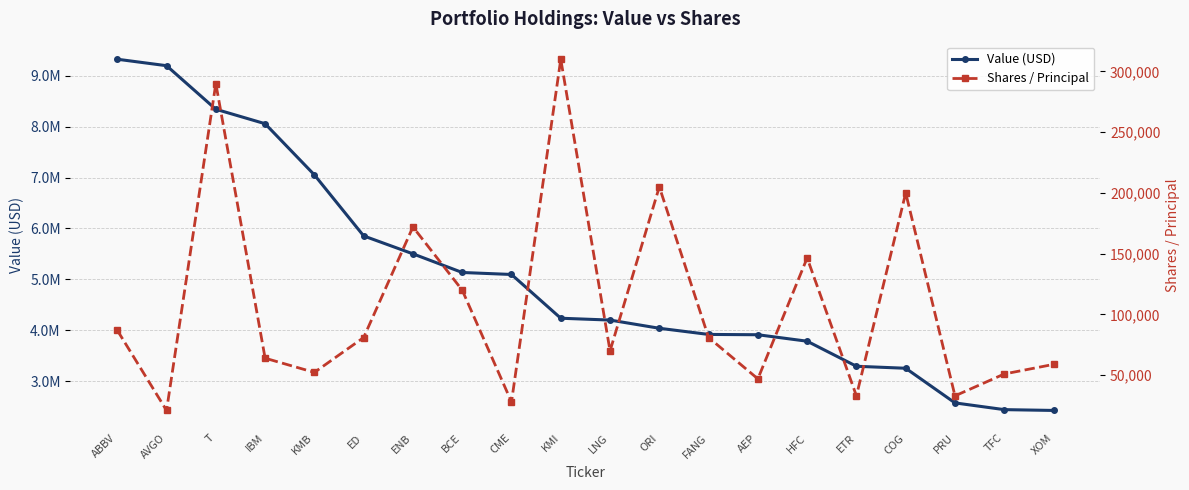

Does the chart display data point markers on the line(s)?

Yes